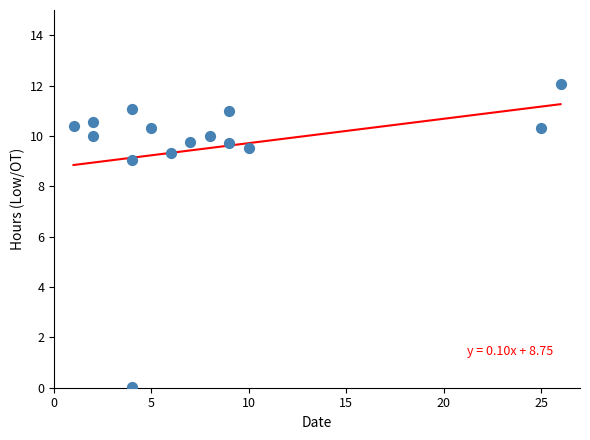

What Y value in the scatter plot is closest to 6?

9.1